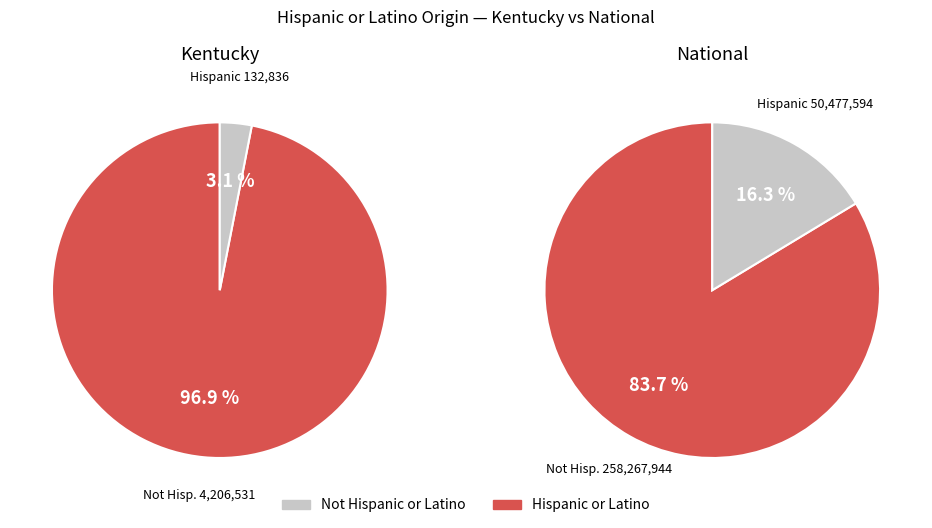

Is it true that Not Hispanic or Latino is 99% of the pie?

False